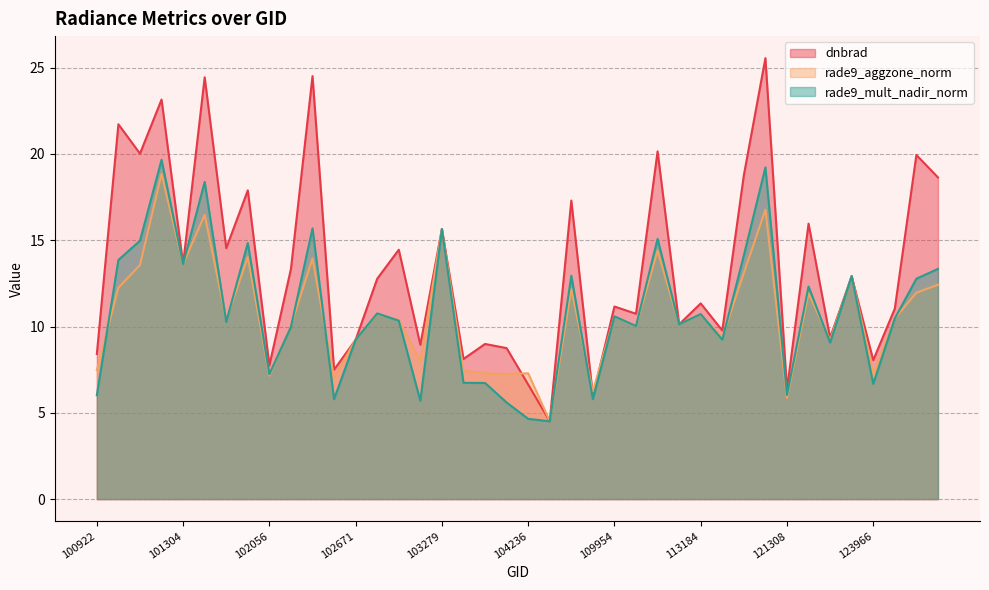

Where is rade9_aggzone_norm nearest to the value 11?

102792